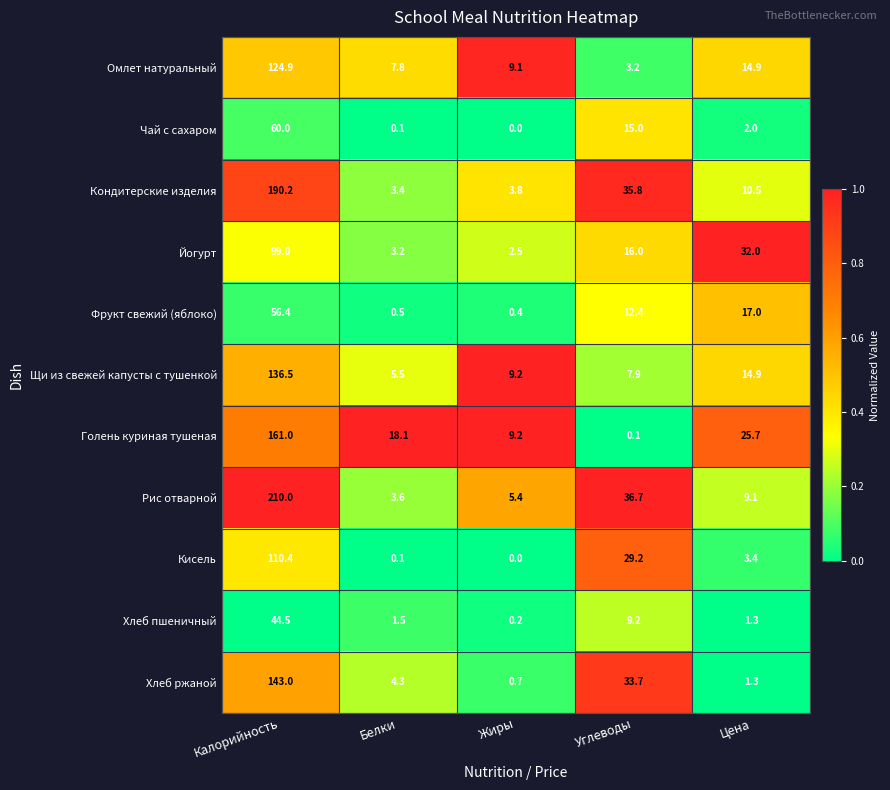

What is the spread (max minus min) of values at Жиры?

9.2